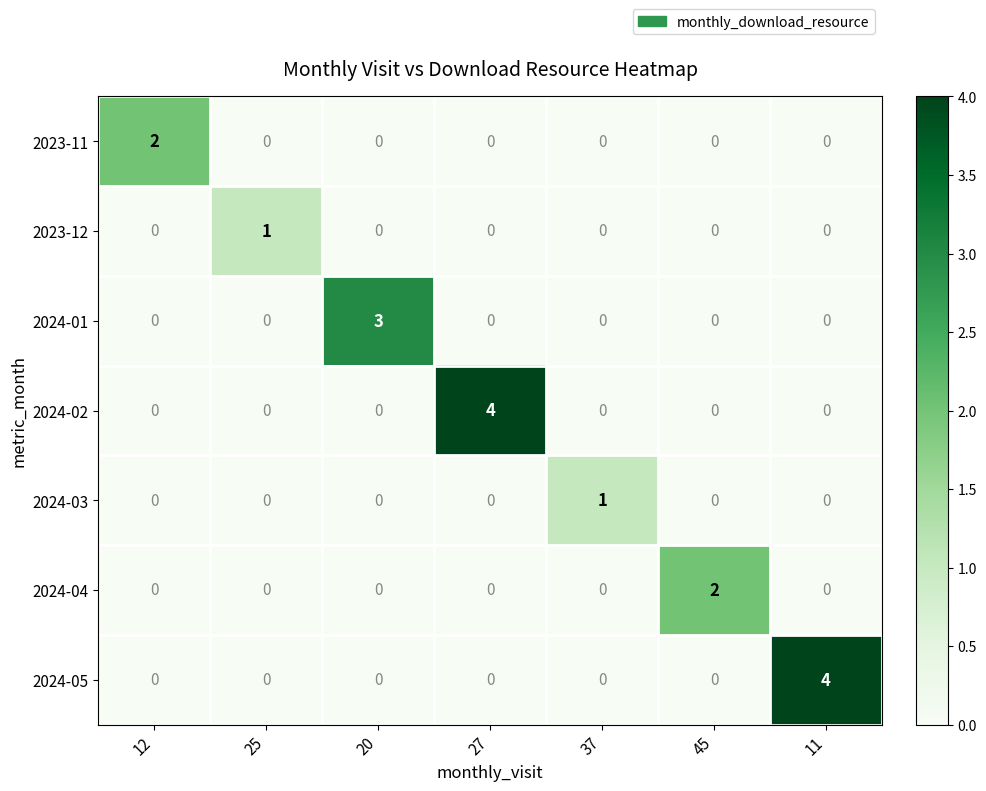

How many data points does each series have?

7